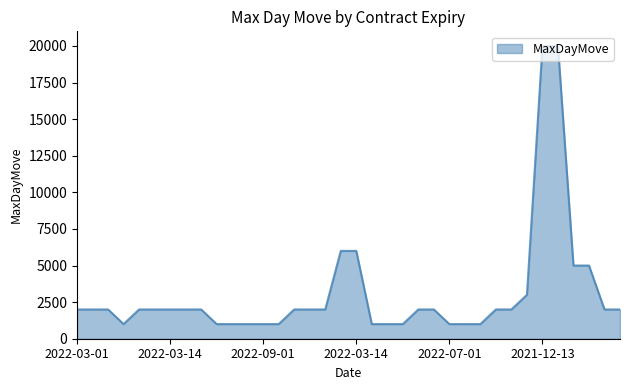

How many values are below 2000?

12